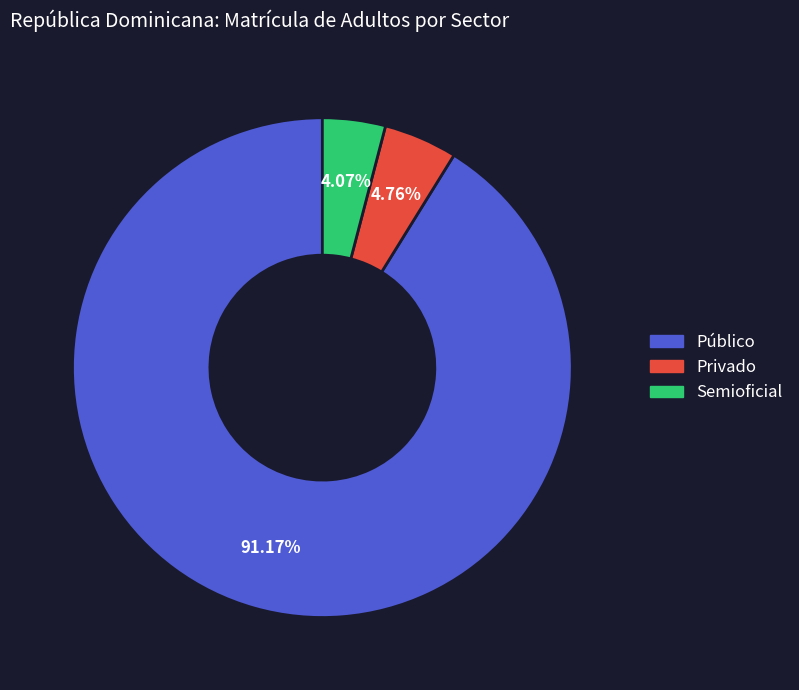

Combined, what portion of the pie is Semioficial and Privado?

8.8%